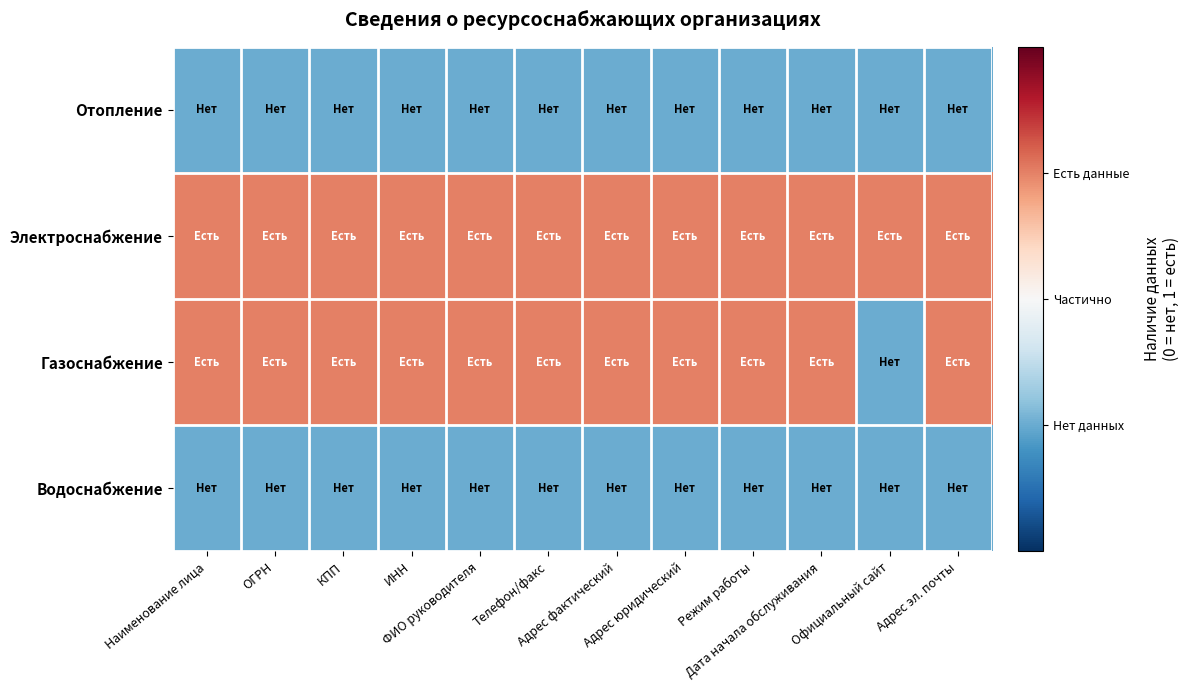

Rank the series at Адрес юридический from lowest to highest value.

Отопление, Водоснабжение, Электроснабжение, Газоснабжение